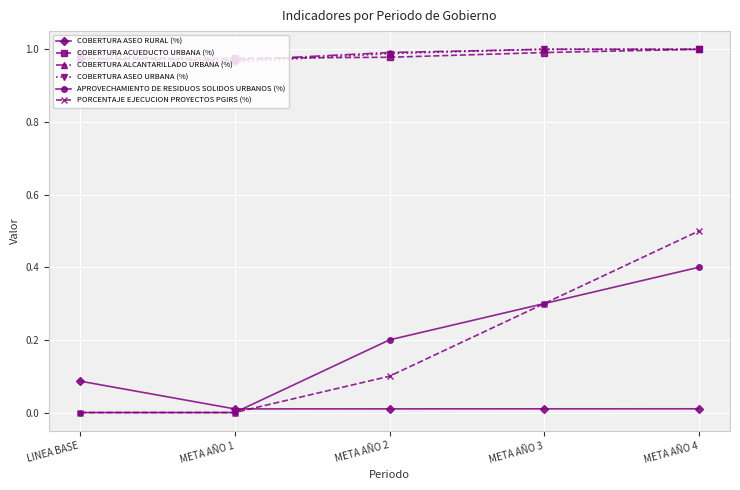

Is the value of COBERTURA ACUEDUCTO URBANA (%) at META AÑO 4 greater than the value of APROVECHAMIENTO DE RESIDUOS SOLIDOS URBANOS (%) at META AÑO 3?

Yes